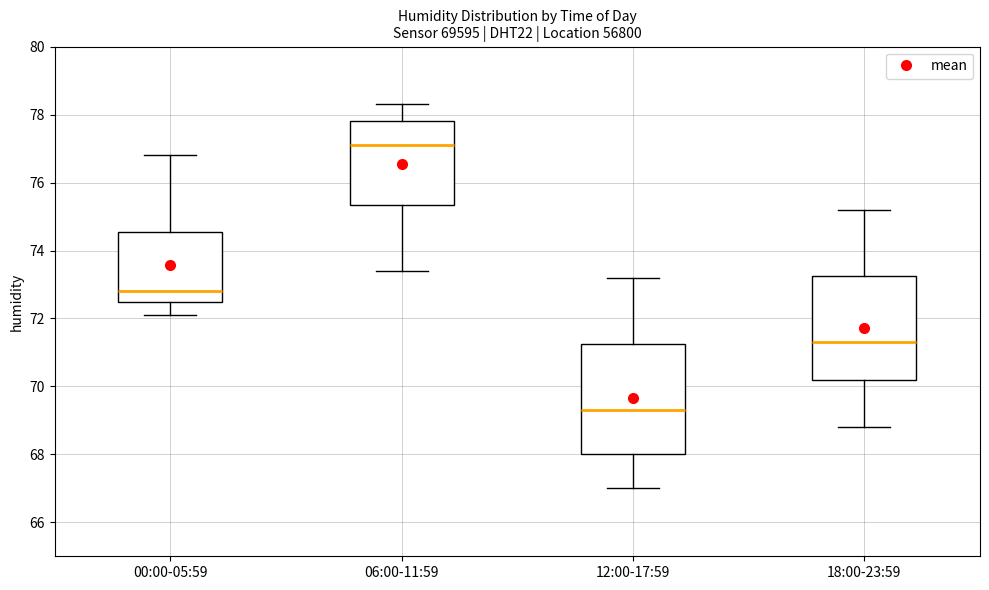

Reading left to right, read every box against the y-axis: the position of its median line, the range the box covers, and the ends of its whiskers. The values are not printed on the chart, so give them approximately, as read against the axis.

00:00-05:59: median 72.8, box 72.4 to 74.6, whiskers 72.2 to 76.8
06:00-11:59: median 77.2, box 75.4 to 77.8, whiskers 73.4 to 78.4
12:00-17:59: median 69.4, box 68.0 to 71.2, whiskers 67.0 to 73.2
18:00-23:59: median 71.4, box 70.2 to 73.2, whiskers 68.8 to 75.2